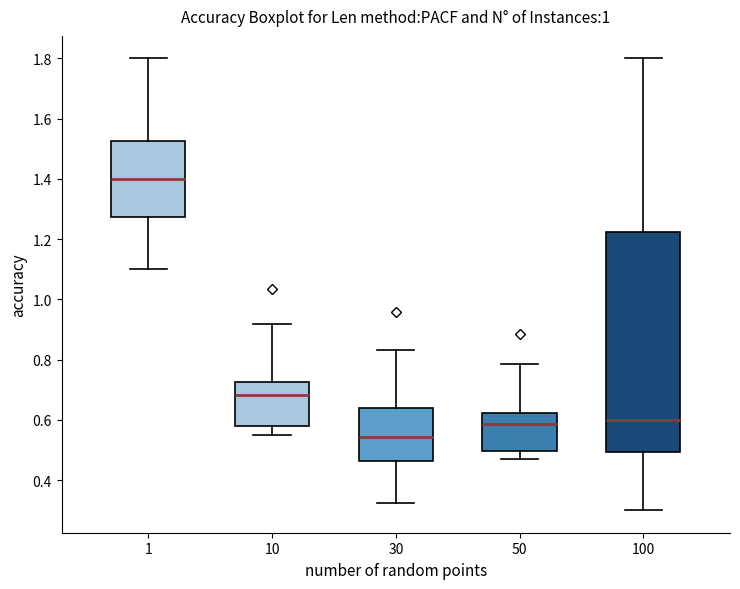

Which box is the tallest, from its lower edge to its upper edge?

100